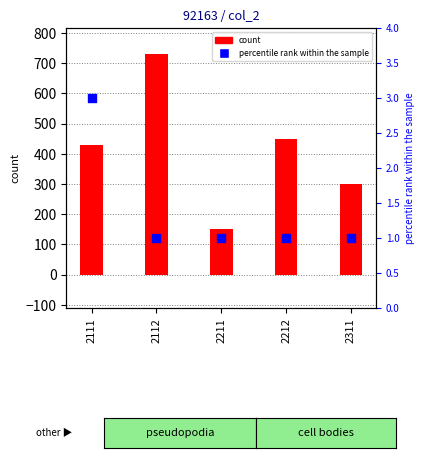

Which series has the largest total across all categories?

count